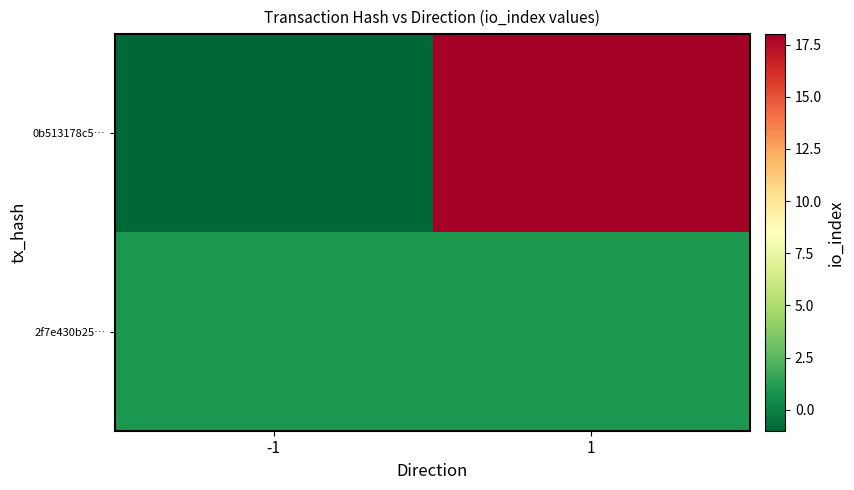

At which category is the sum across all series the highest?

1